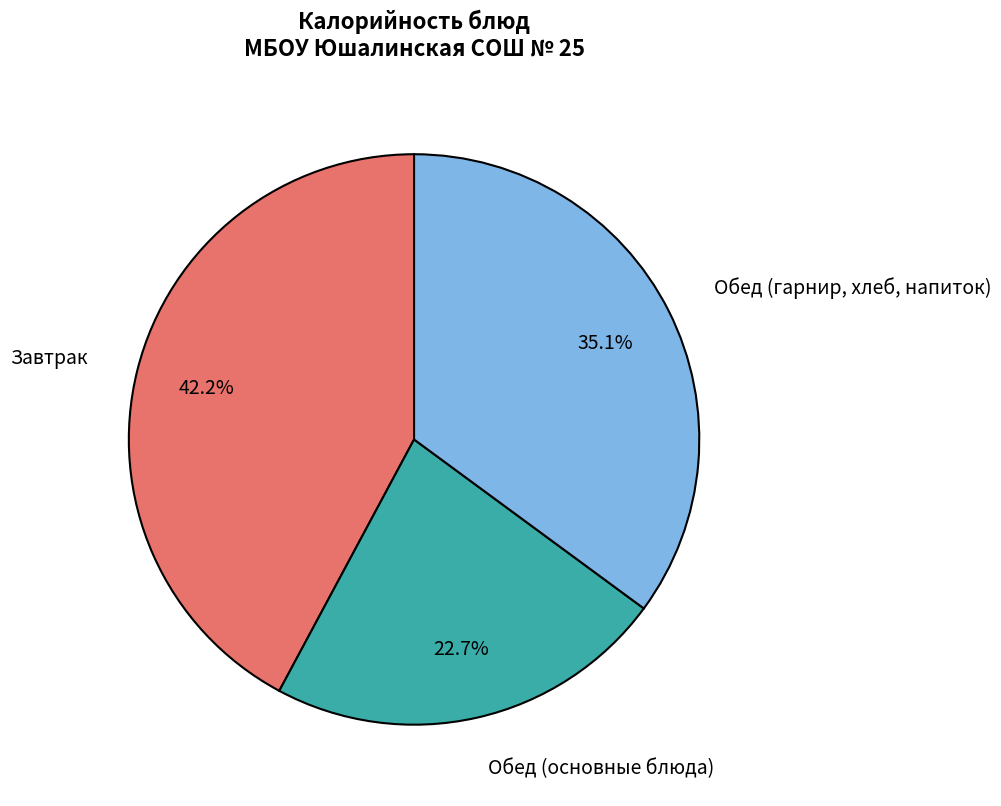

Is there a majority slice in this chart?

No